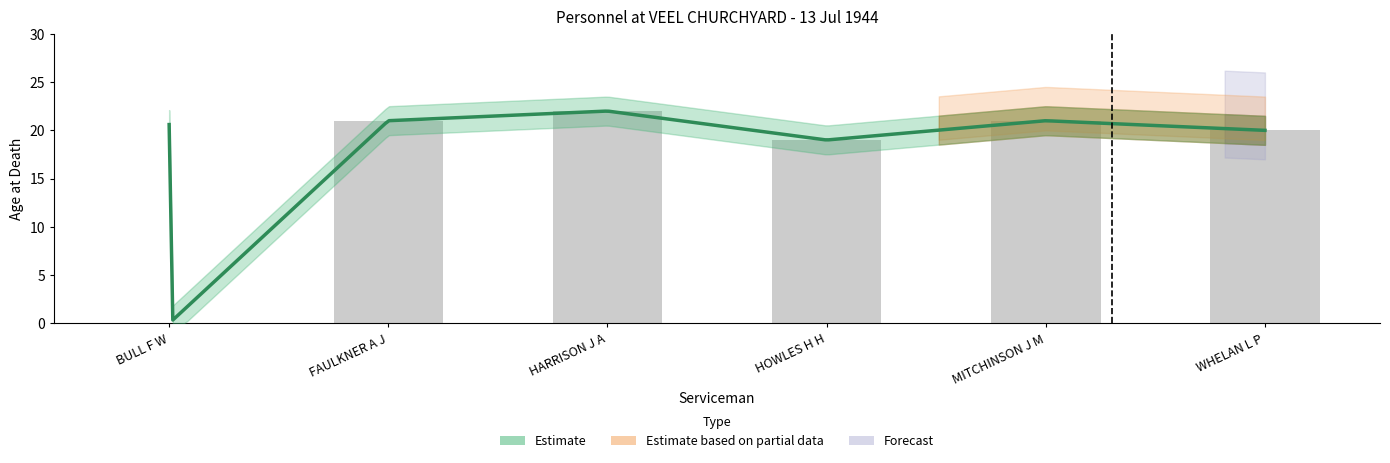

True or false: the data shows 22 at HARRISON J A.

True